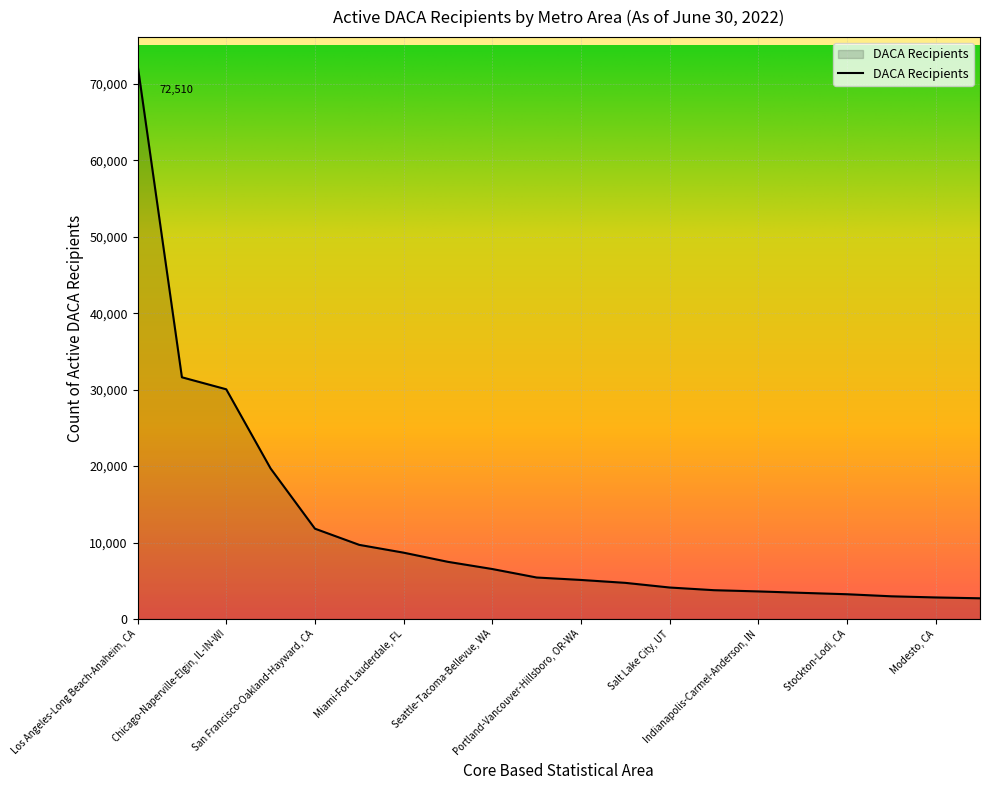

What is the difference between the maximum and minimum values?

69810